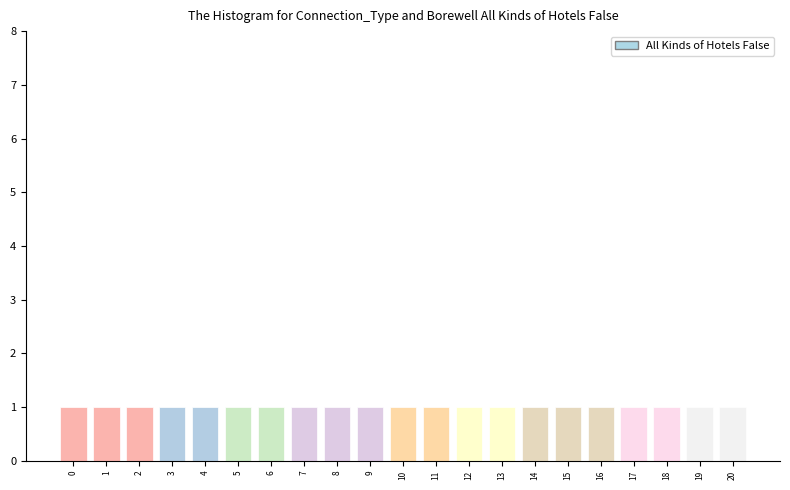

Reading left to right, list every bar in this chart as the range it spans on the x-axis followed by its height. The values are not printed on the chart, so give them approximately, as read against the axis.

-0.5 to 0.5: 1
0.5 to 1.5: 1
1.5 to 2.5: 1
2.5 to 3.5: 1
3.5 to 4.5: 1
4.5 to 5.5: 1
5.5 to 6.5: 1
6.5 to 7.5: 1
7.5 to 8.5: 1
8.5 to 9.5: 1
9.5 to 10.5: 1
10.5 to 11.5: 1
11.5 to 12.5: 1
12.5 to 13.5: 1
13.5 to 14.5: 1
14.5 to 15.5: 1
15.5 to 16.5: 1
16.5 to 17.5: 1
17.5 to 18.5: 1
18.5 to 19.5: 1
19.5 to 20.5: 1